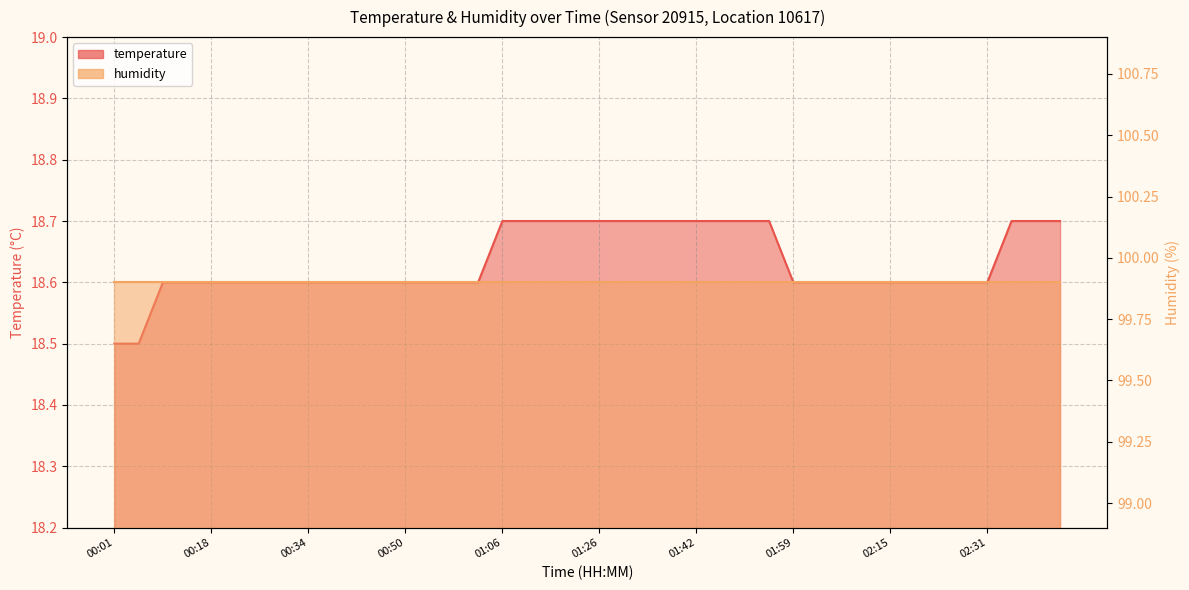

Read the value at 00:54.

18.6